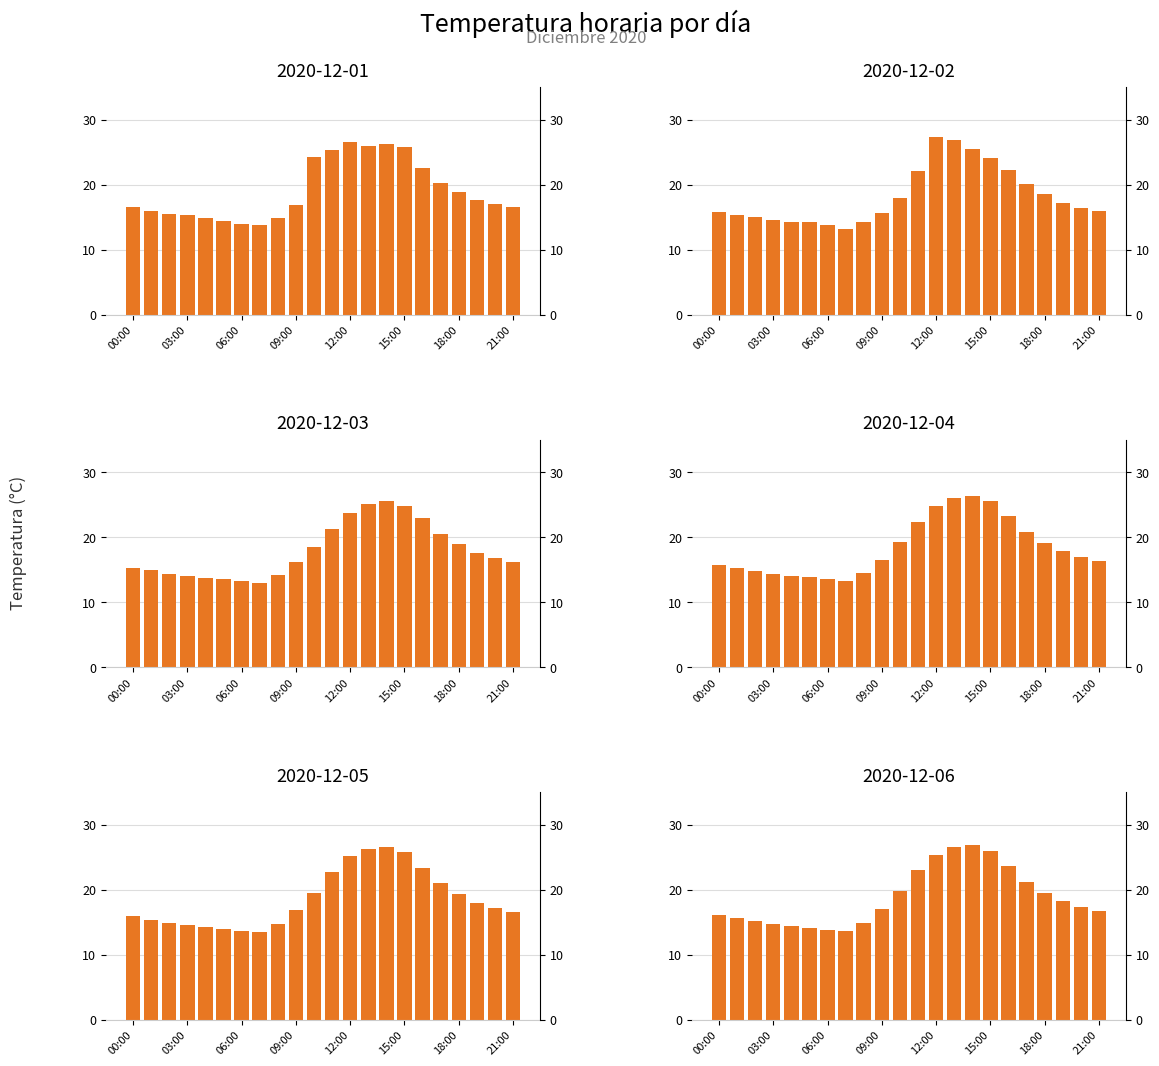

At which category is the sum across all series the highest?

14